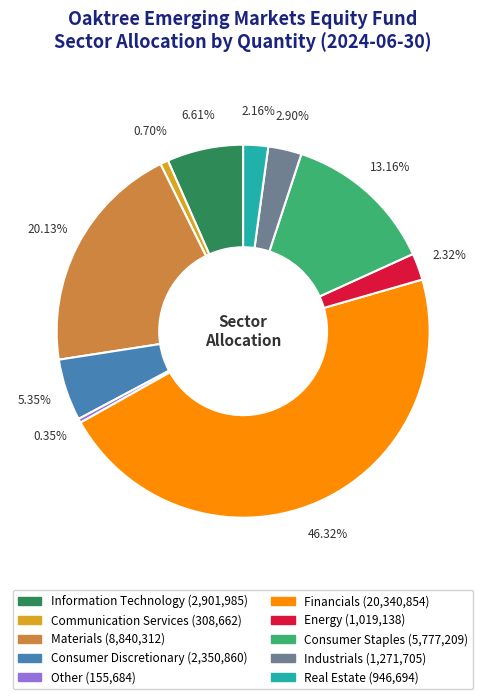

How many slices are in this pie chart?

10